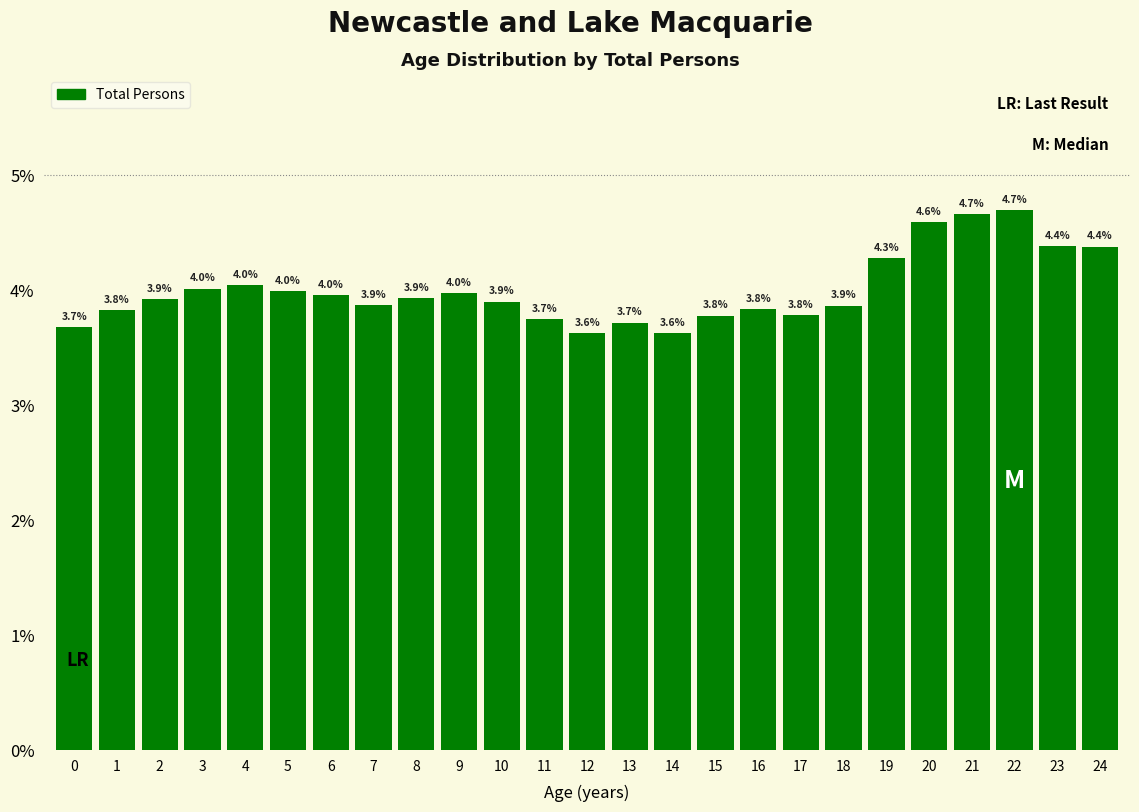

Reading left to right, transcribe all the data shown in this chart.

0=3.7	1=3.8	2=3.9	3=4.0	4=4.0	5=4.0	6=4.0	7=3.9	8=3.9	9=4.0	10=3.9	11=3.7	12=3.6	13=3.7	14=3.6	15=3.8	16=3.8	17=3.8	18=3.9	19=4.3	20=4.6	21=4.7	22=4.7	23=4.4	24=4.4